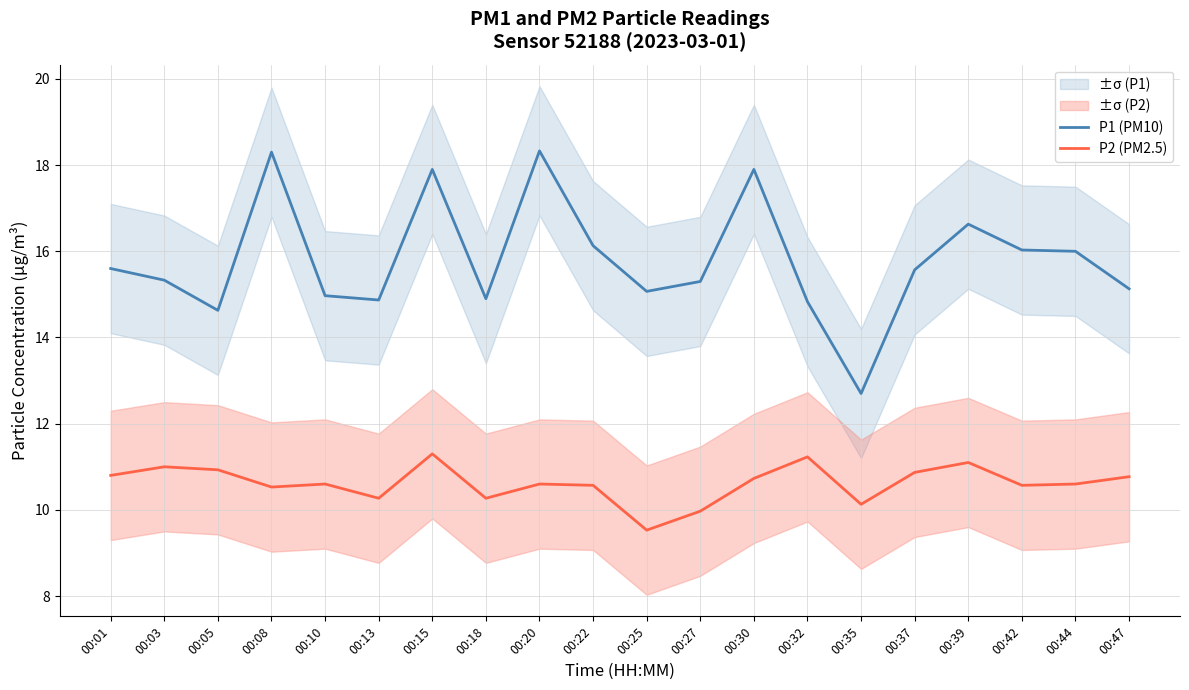

Rank the series by their average value, from lowest to highest.

P2 (PM2.5), P1 (PM10)